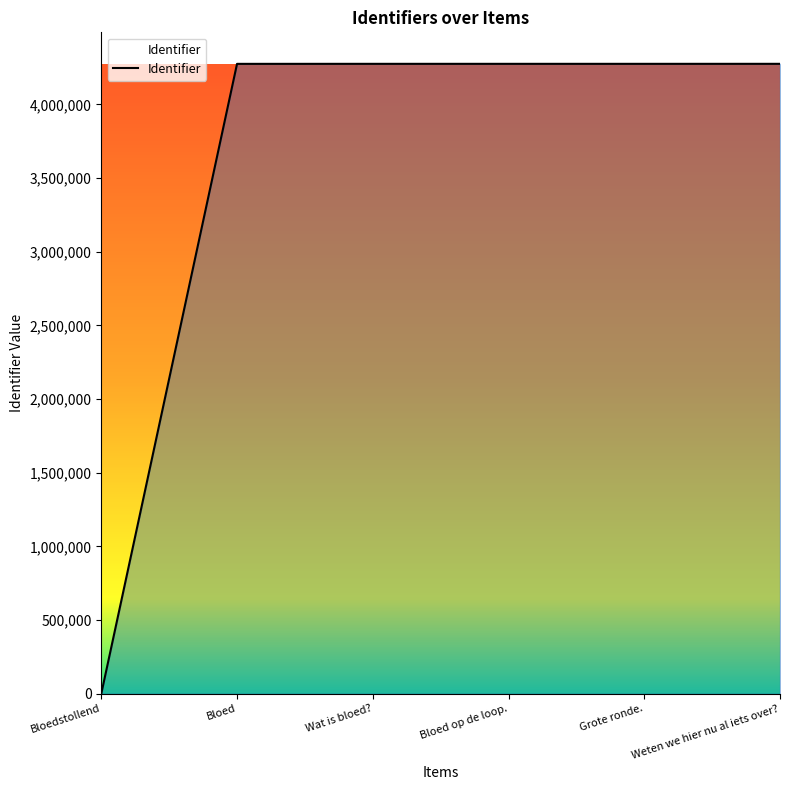

Which label corresponds to the smallest value in the chart?

Bloedstollend